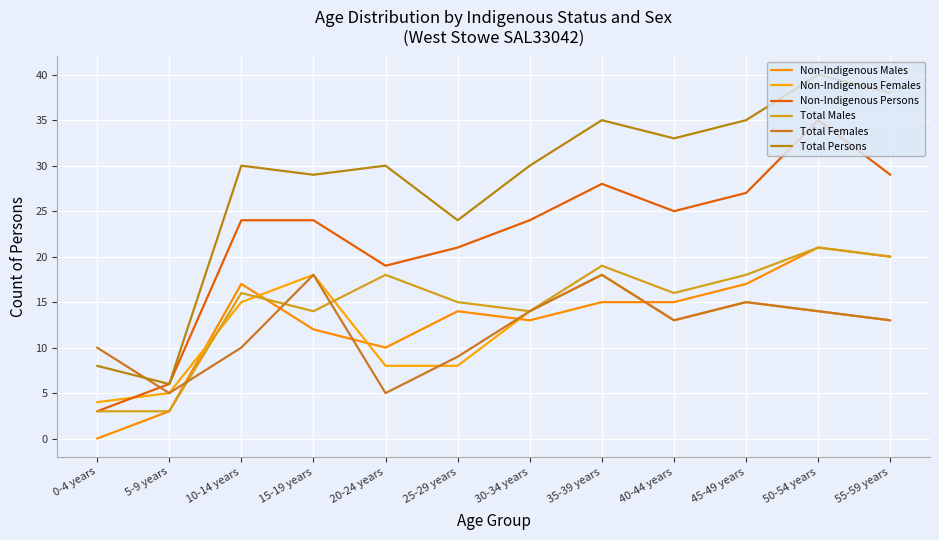

Which has a higher value, 45-49 years or 10-14 years?

45-49 years